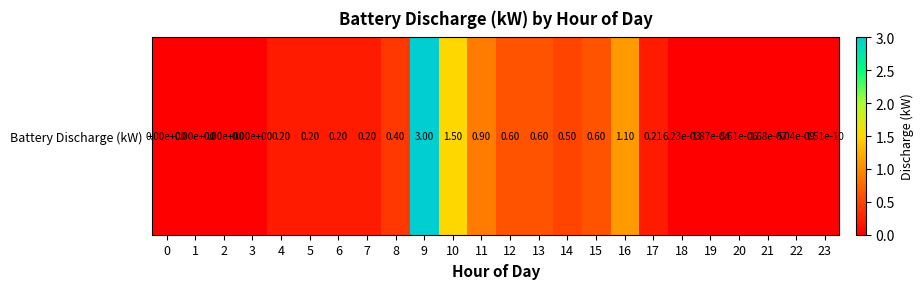

Reading right to left, what are all the values shown in this chart?

0.0	0.0	0.0	0.0	0.0	0.0	0.2	1.1	0.6	0.5	0.6	0.6	0.9	1.5	3.0	0.4	0.2	0.2	0.2	0.2	0.0	0.0	0.0	0.0